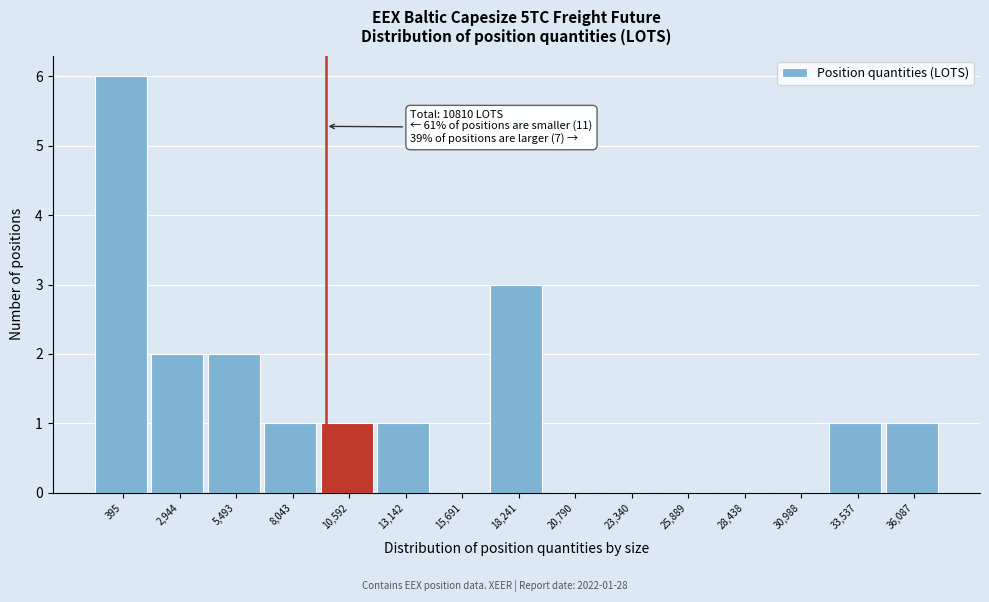

Reading left to right, transcribe all the data shown in this chart.

395=6	2,944=2	5,493=2	8,043=1	10,592=1	13,142=1	15,691=0	18,241=3	20,790=0	23,340=0	25,889=0	28,438=0	30,988=0	33,537=1	36,087=1